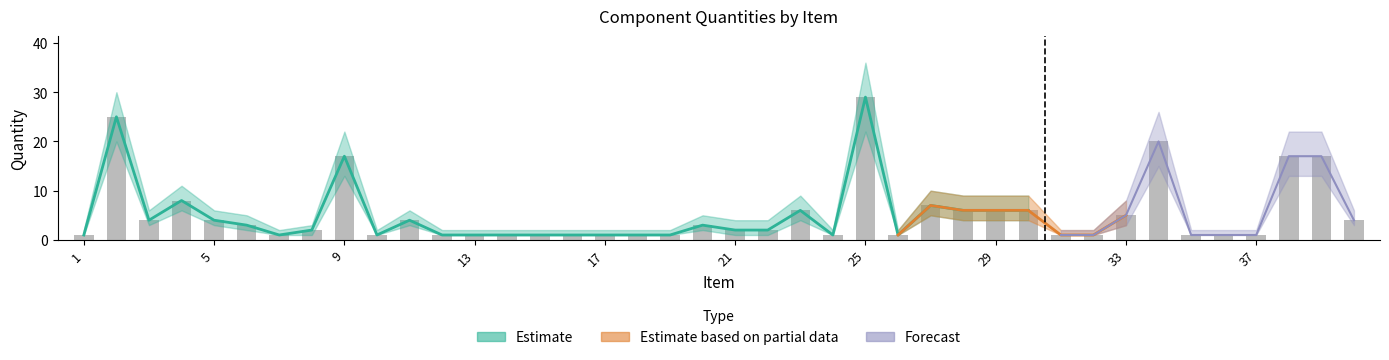

Is it true that Qty equals 1 at 35?

False